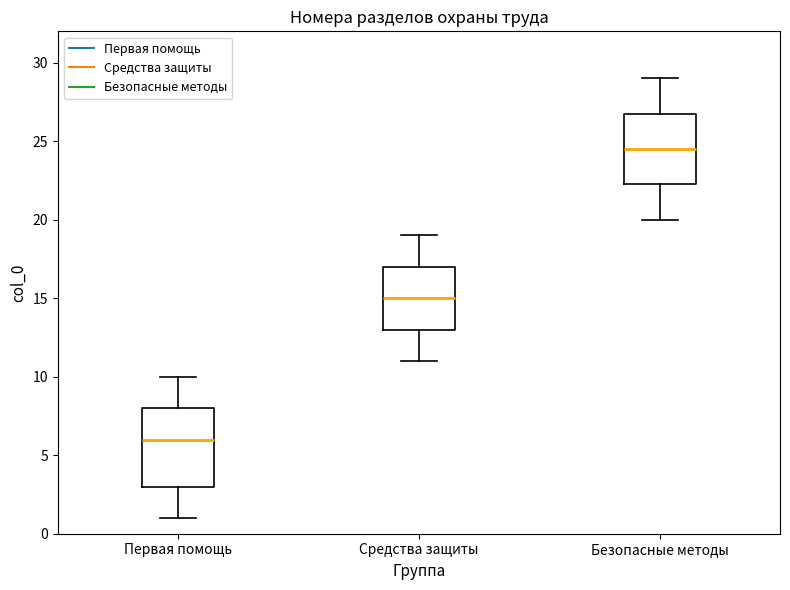

Which box is the tallest, from its lower edge to its upper edge?

Первая помощь